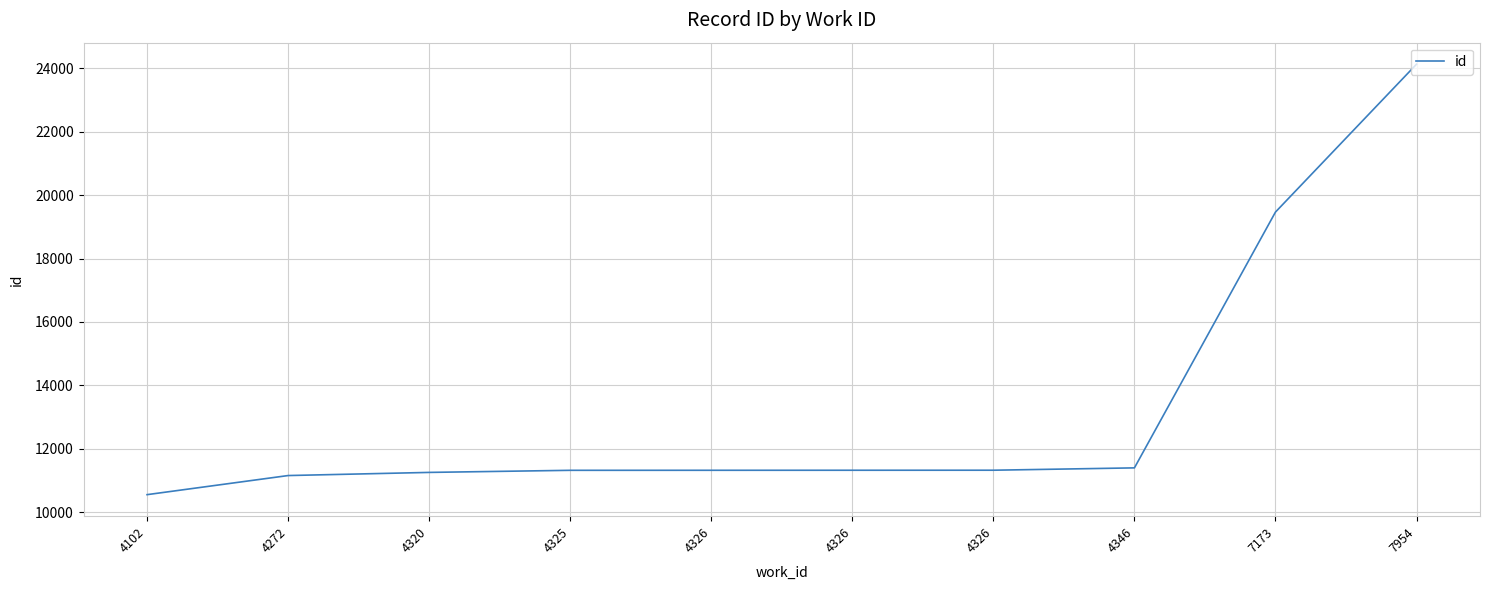

What is the difference between the values at 4272 and 4346?

242